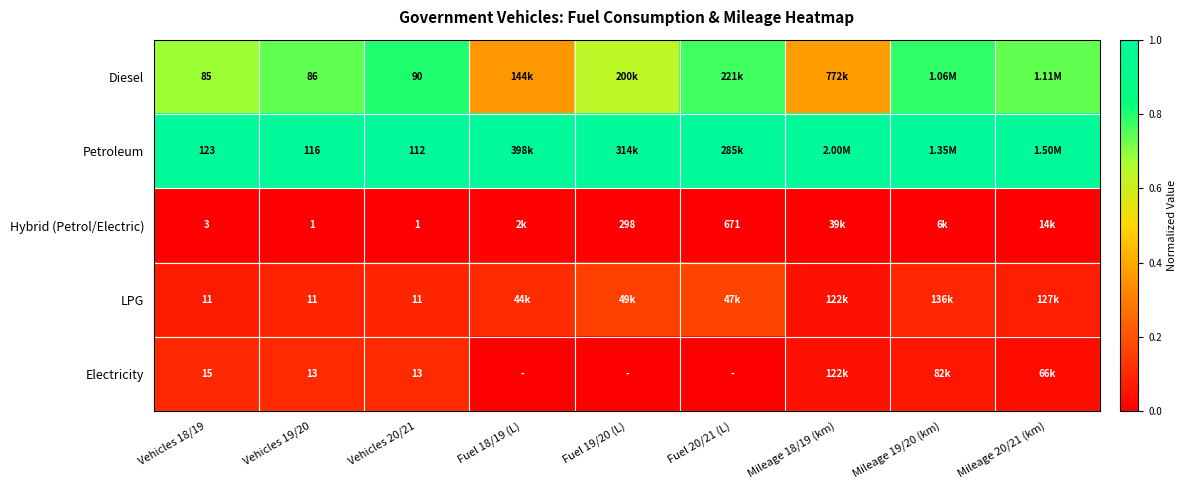

Rank the series at Vehicles 20/21 from lowest to highest value.

Hybrid (Petrol/Electric), LPG, Electricity, Diesel, Petroleum